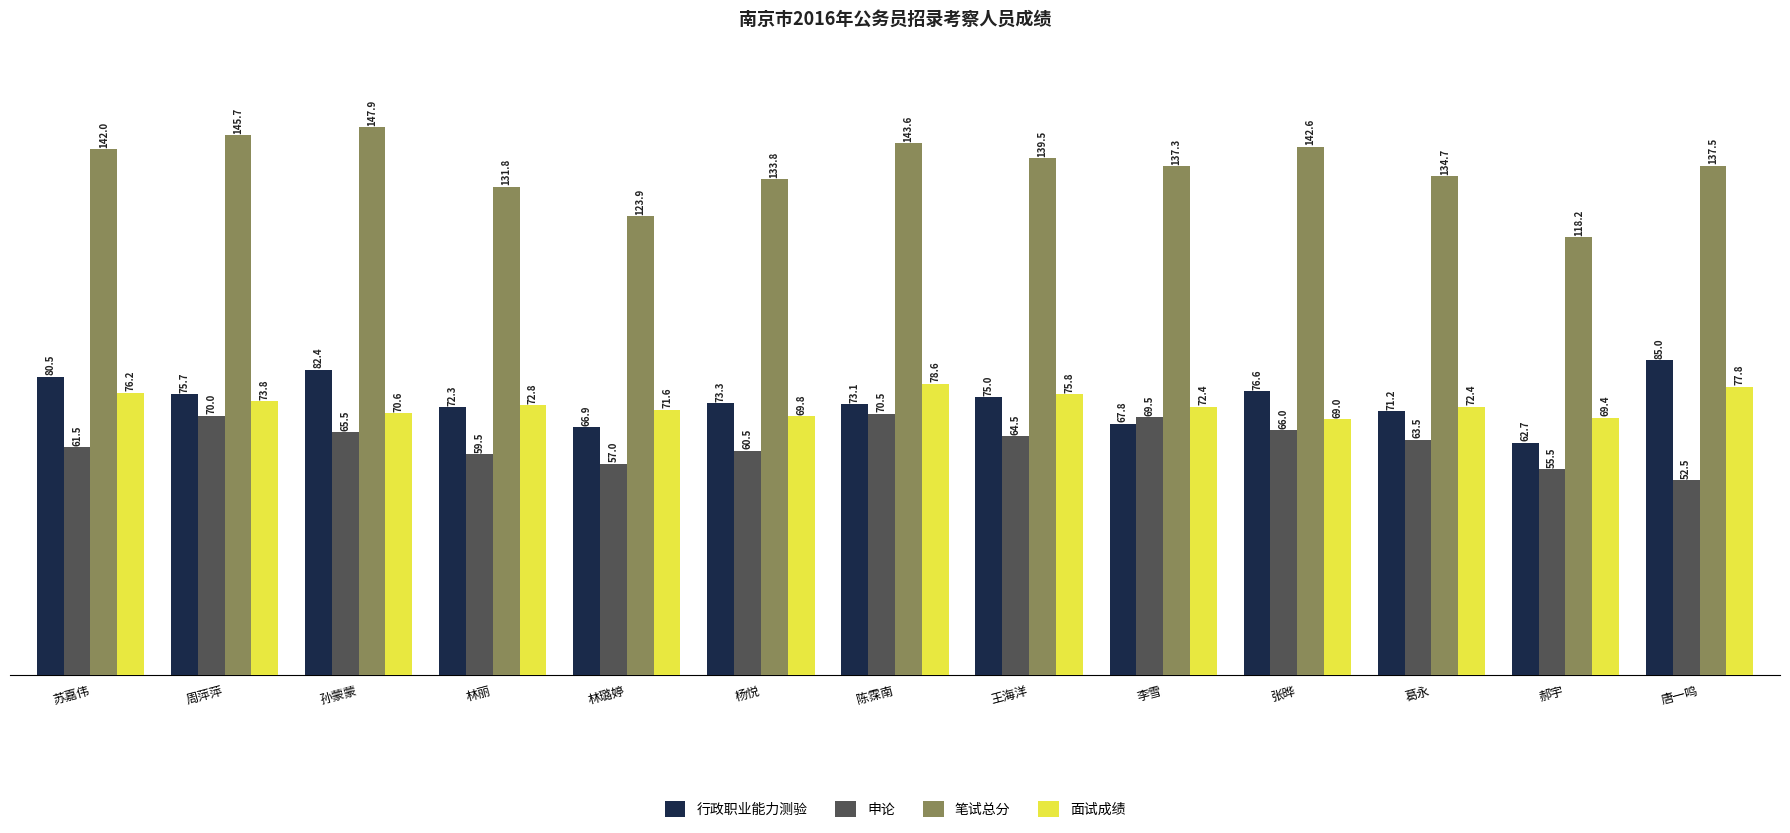

Where does the 面试成绩 series first go above 72?

苏嘉伟